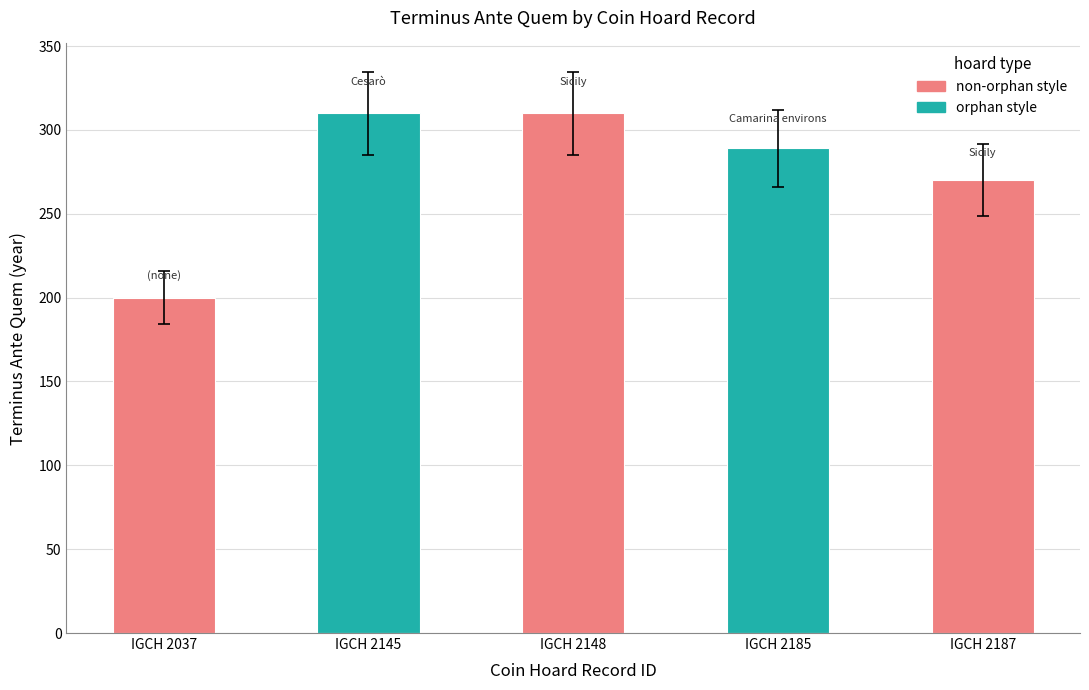

The chart shows a value of 270 at IGCH 2187. True or false?

True